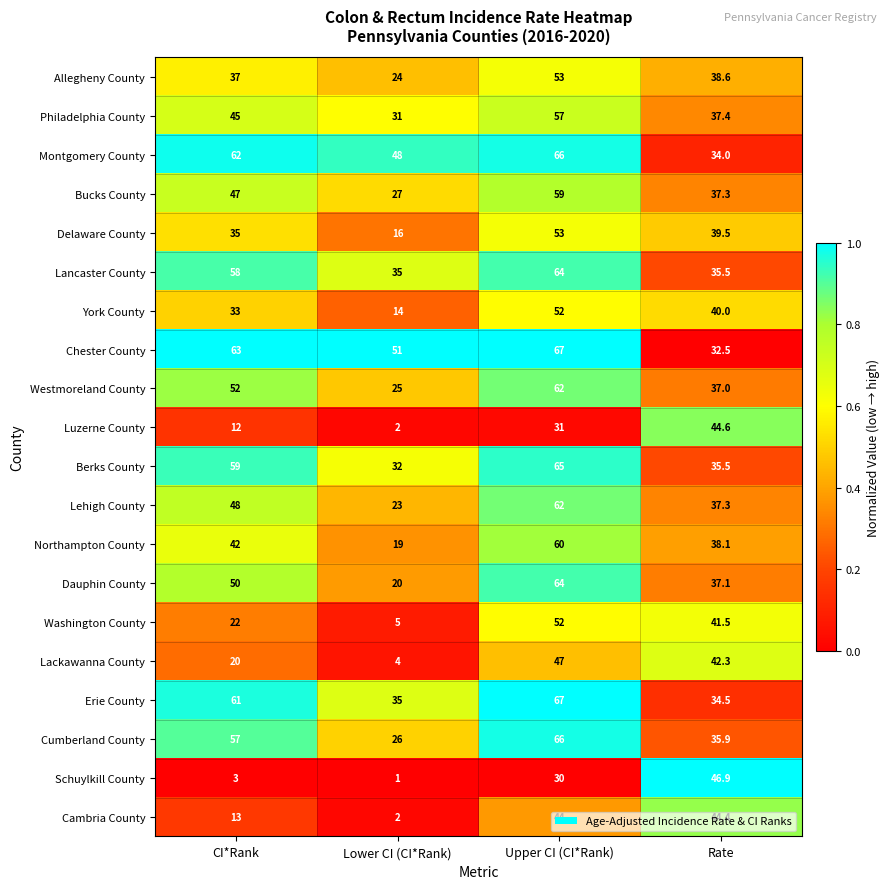

Which category has the highest value across all series?

Upper CI (CI*Rank)